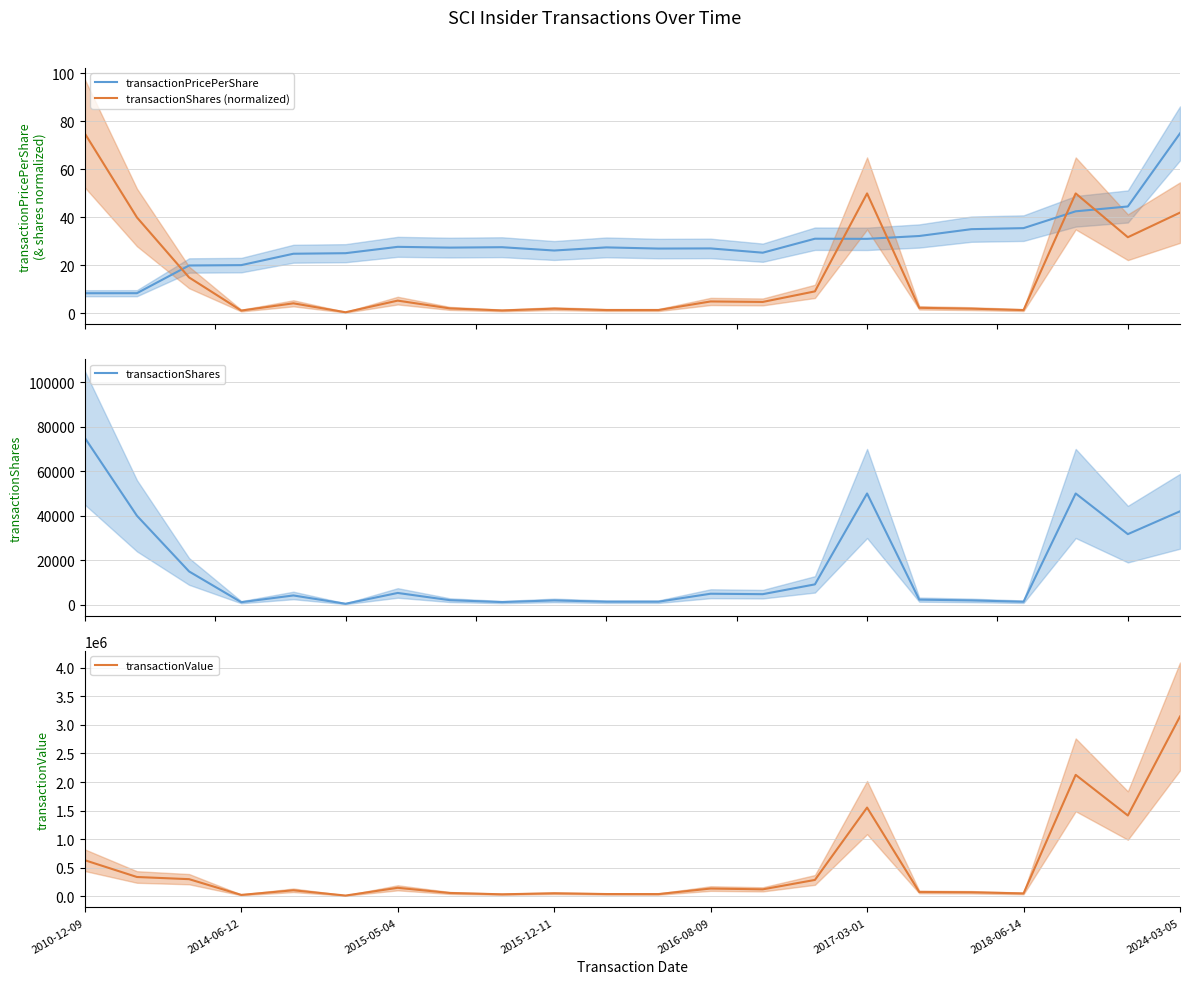

True or false: transactionPricePerShare and transactionShares (normalized) cross at least once.

True